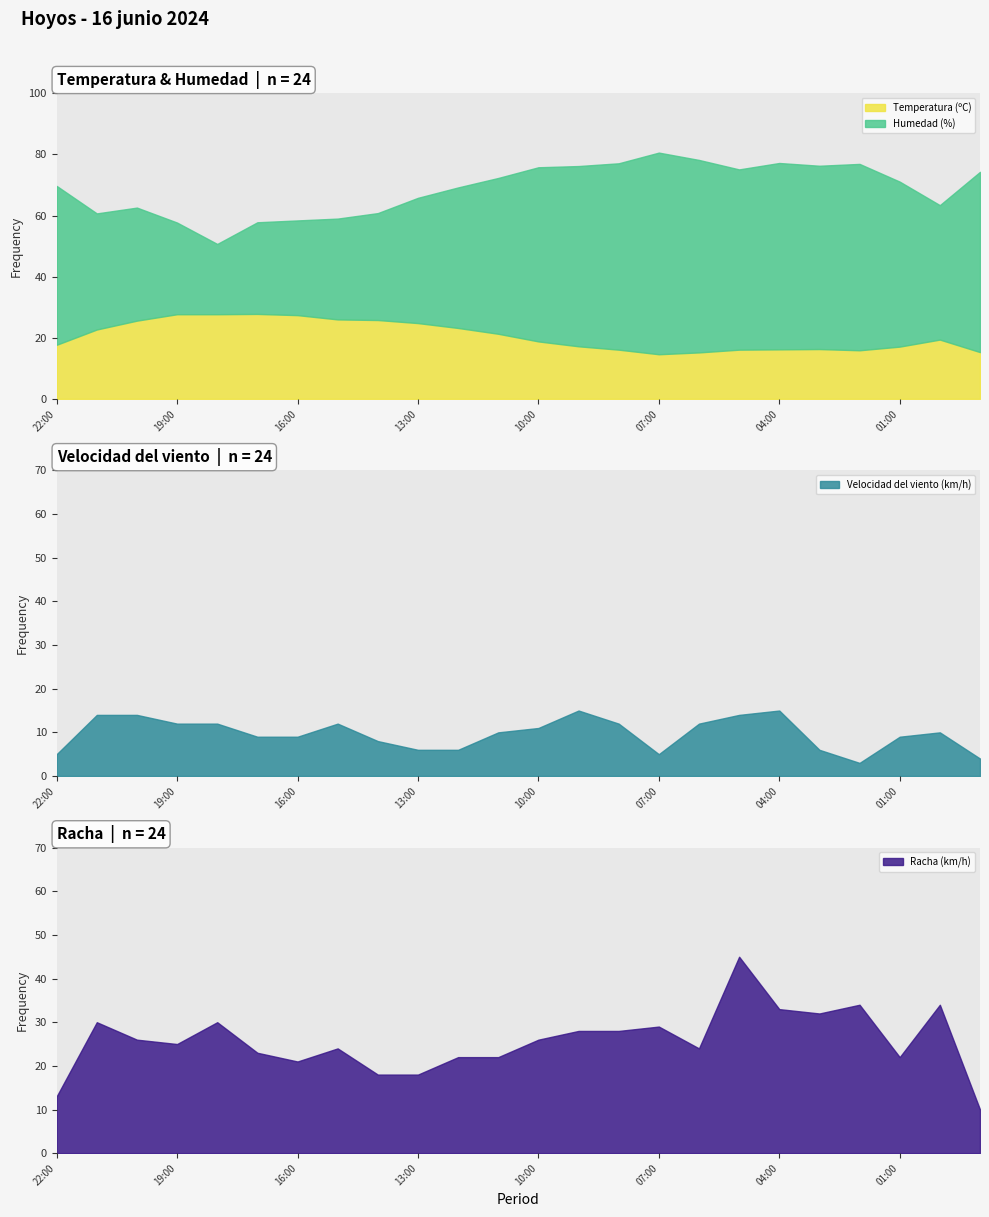

How many interior local peaks does the Humedad (%) series have?

3